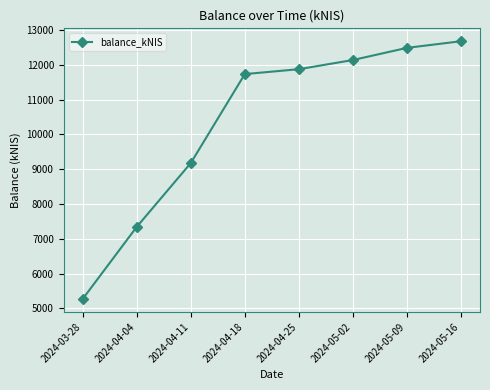

True or false: the data shows 6859.2 at 2024-03-28.

False